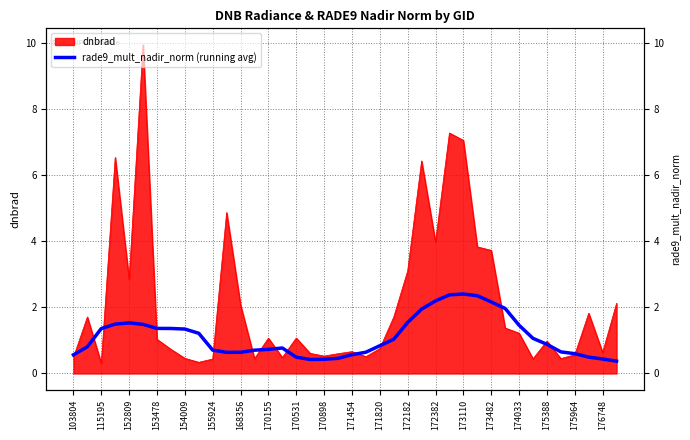

What is the difference between the maximum and minimum values?

2.0